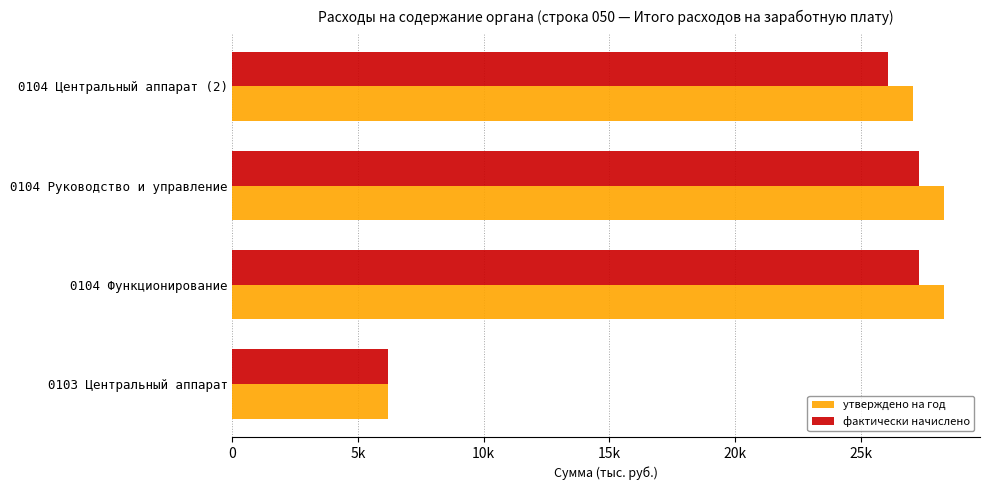

What are all the series names shown in the legend?

утверждено на год, фактически начислено